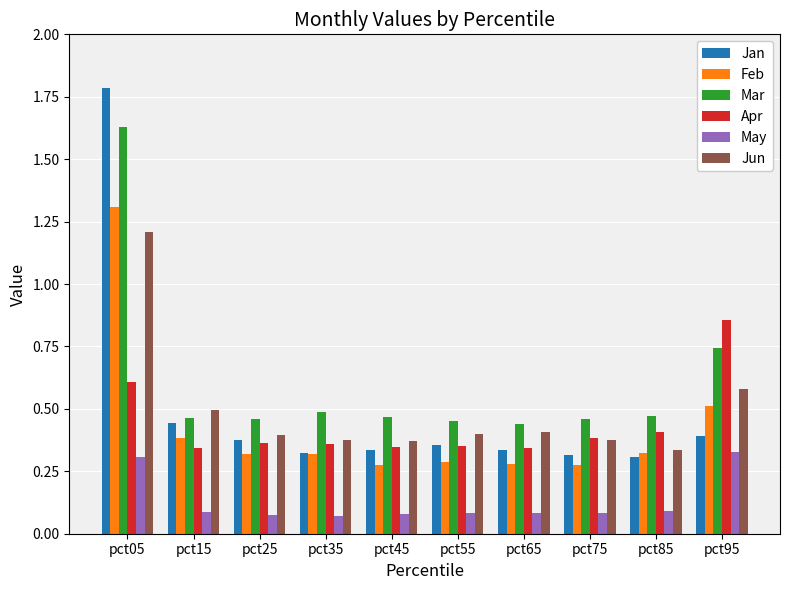

What is the spread (max minus min) of values at pct05?

1.5